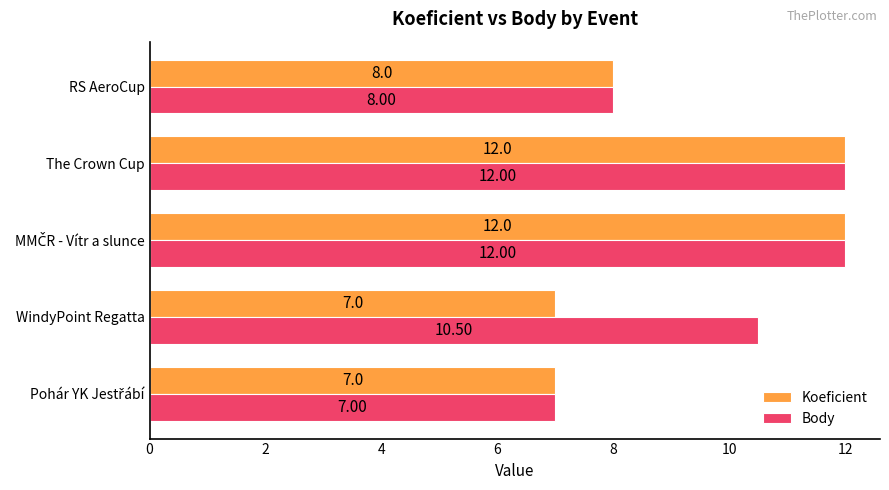

What are all the series names shown in the legend?

Koeficient, Body